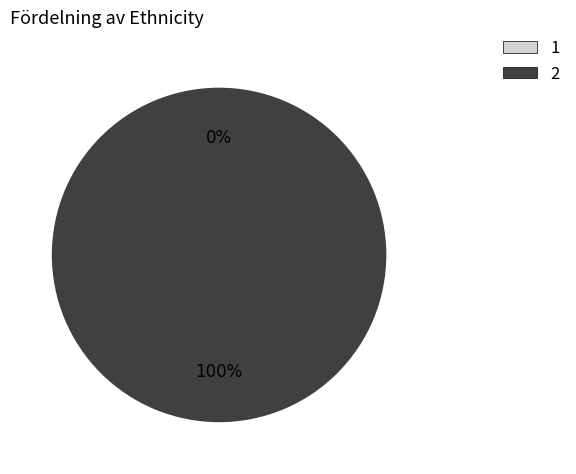

Rank the categories by value from lowest to highest.

1, 2